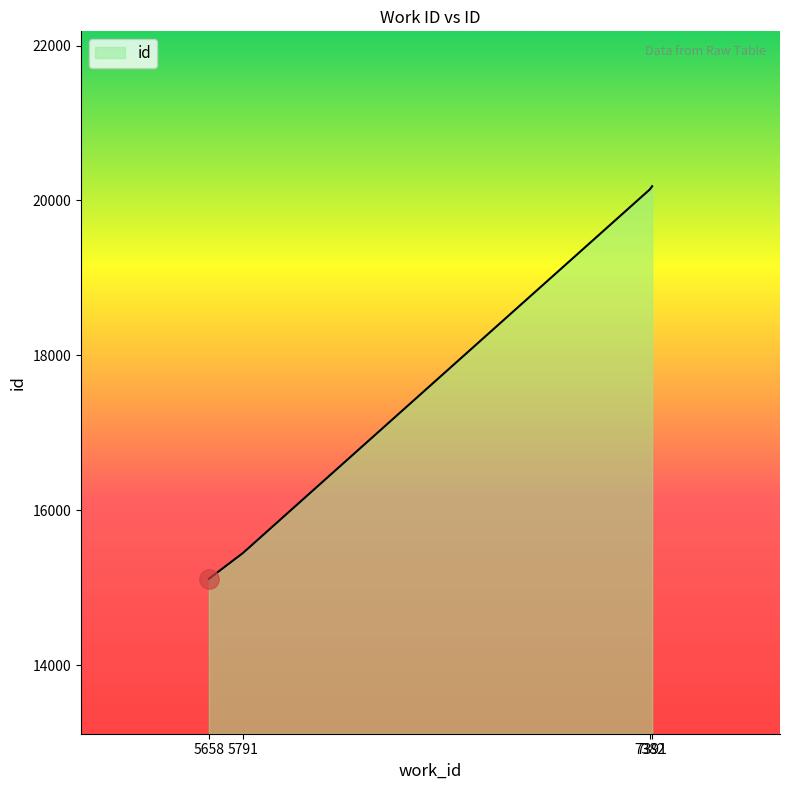

What is the sum of all values?

70886